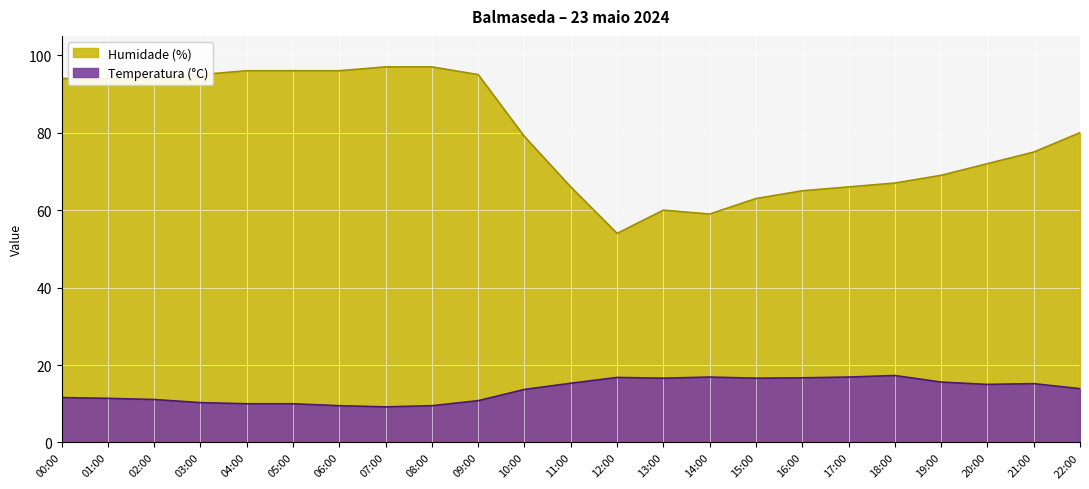

What is the value of the Humidade (%) point at the 11th from the left?

79.0